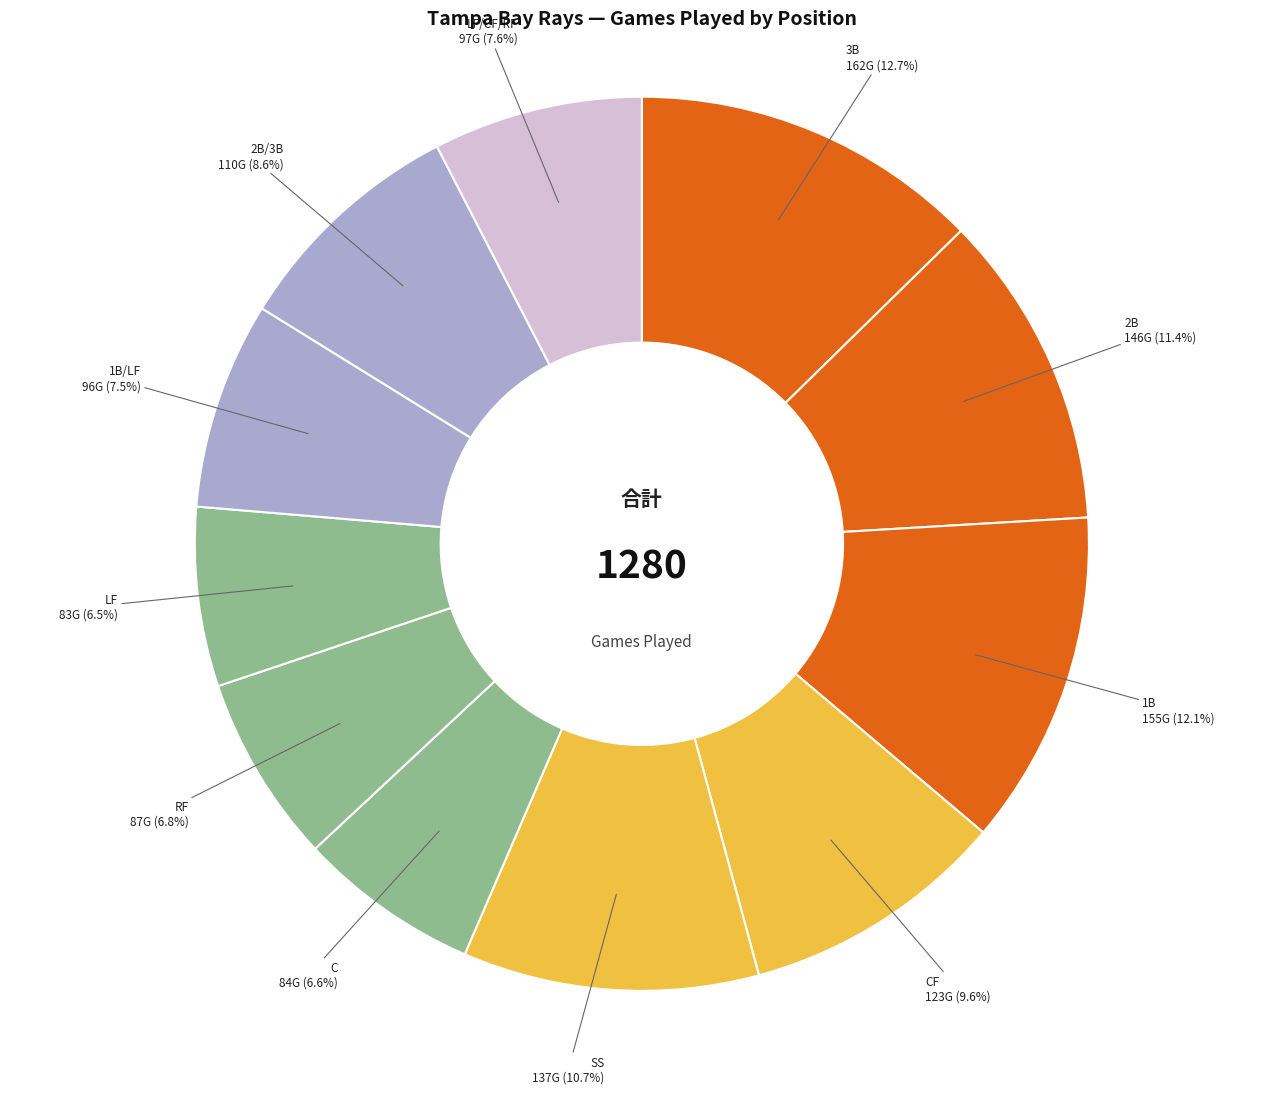

How many slices are in this pie chart?

11